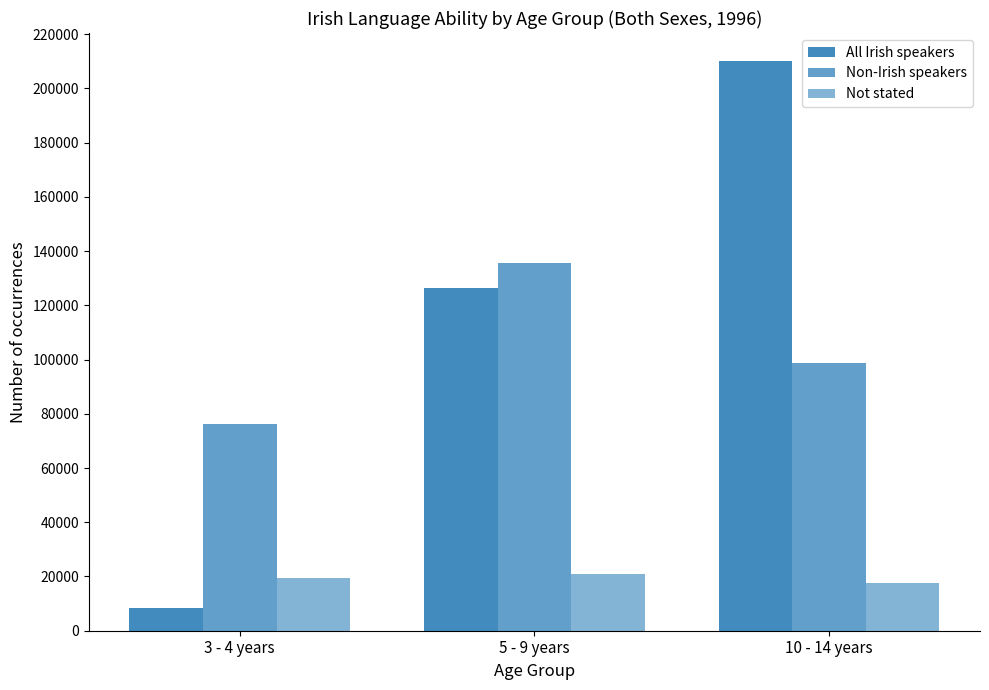

How many groups of bars are there?

3